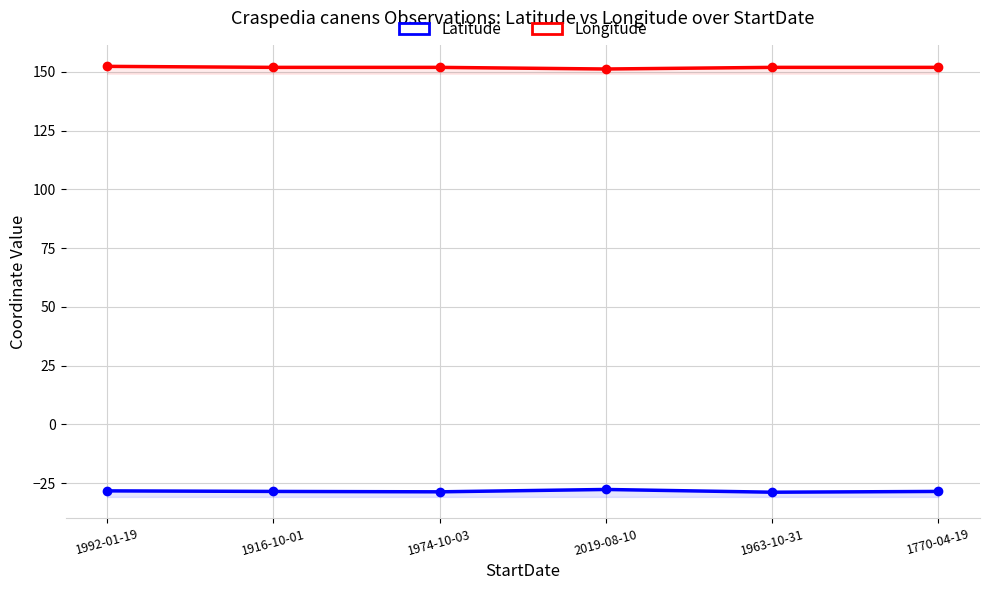

How many interior local peaks does the Longitude series have?

1